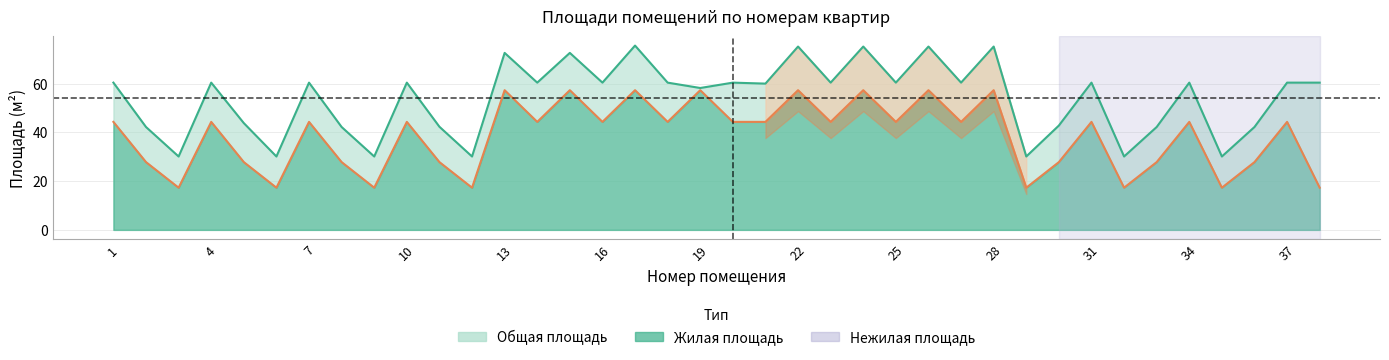

True or false: Жилая площадь and Общая площадь intersect in this chart.

False